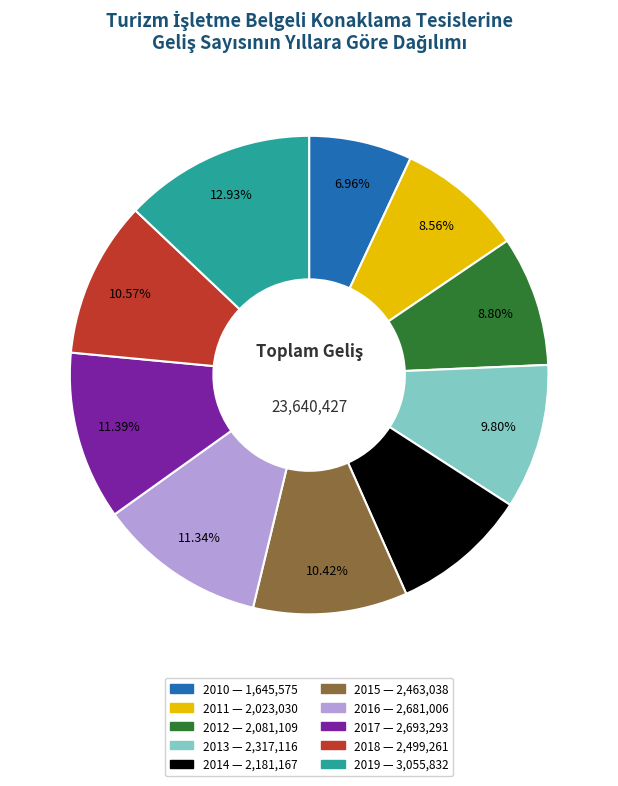

Count the number of slices in the pie.

10